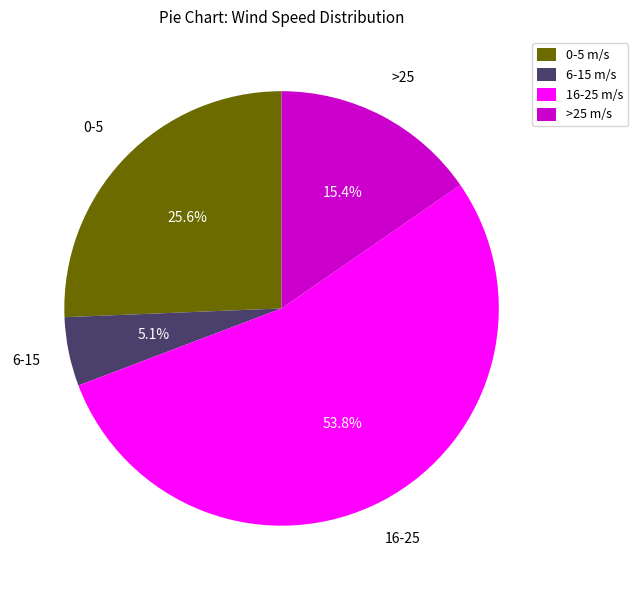

Which category has the smallest portion of the pie?

6-15 m/s